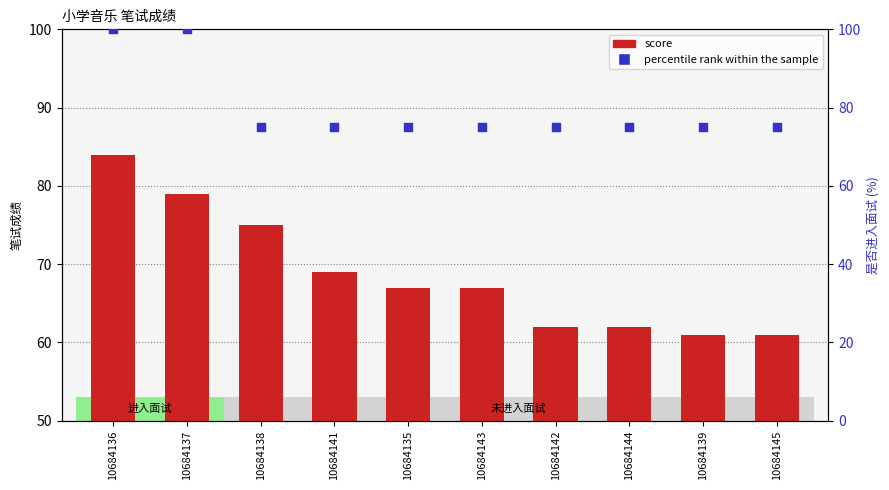

Is the value of percentile rank within the sample at 10684137 greater than the value of score at 10684141?

Yes